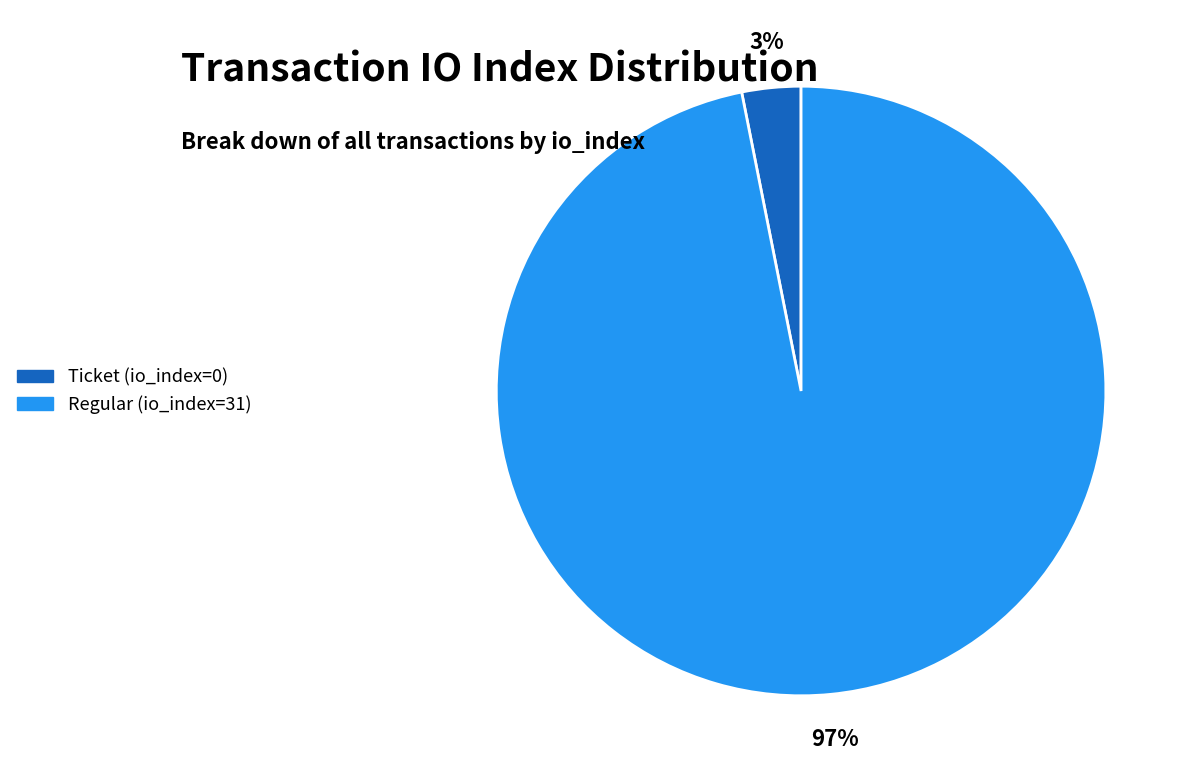

Which has a higher value, Ticket (io_index=0) or Regular (io_index=31)?

Regular (io_index=31)